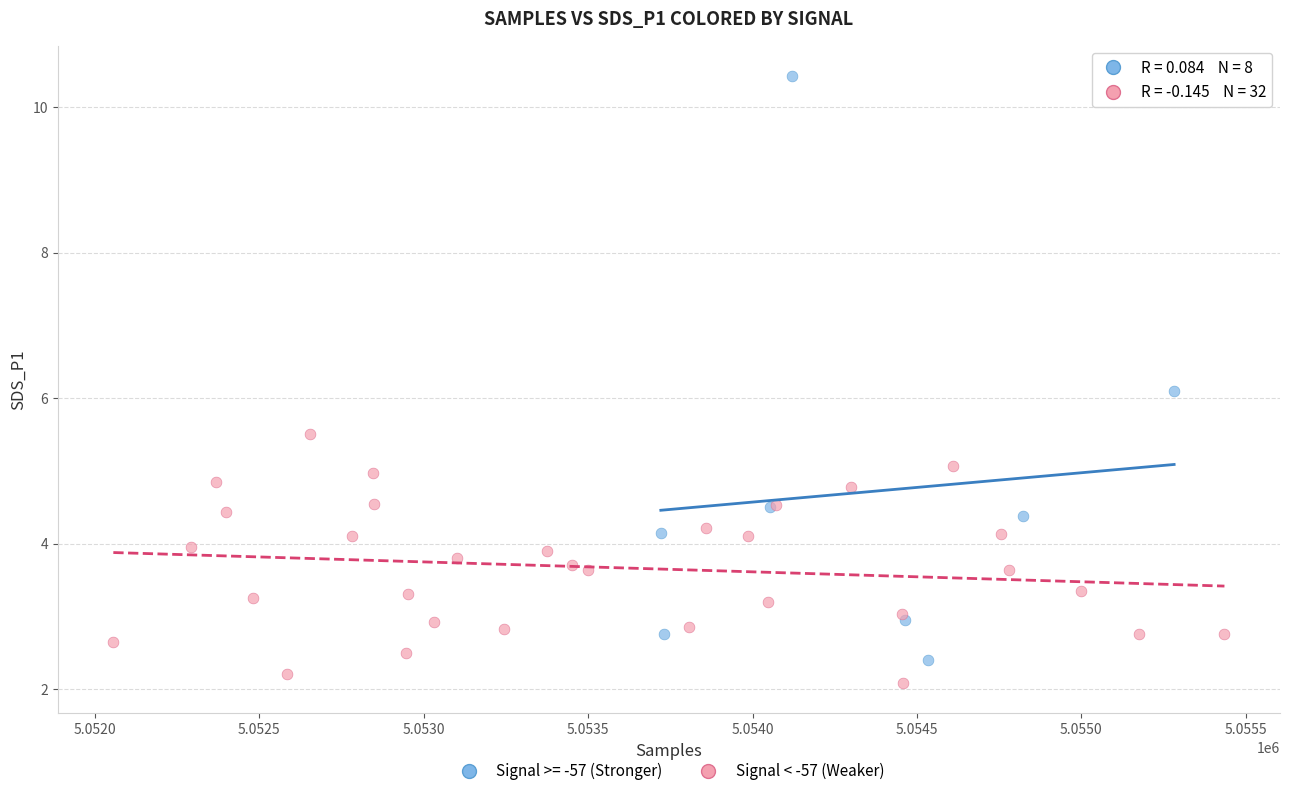

Which series reaches the maximum Y coordinate?

Signal >= -57 (Stronger)